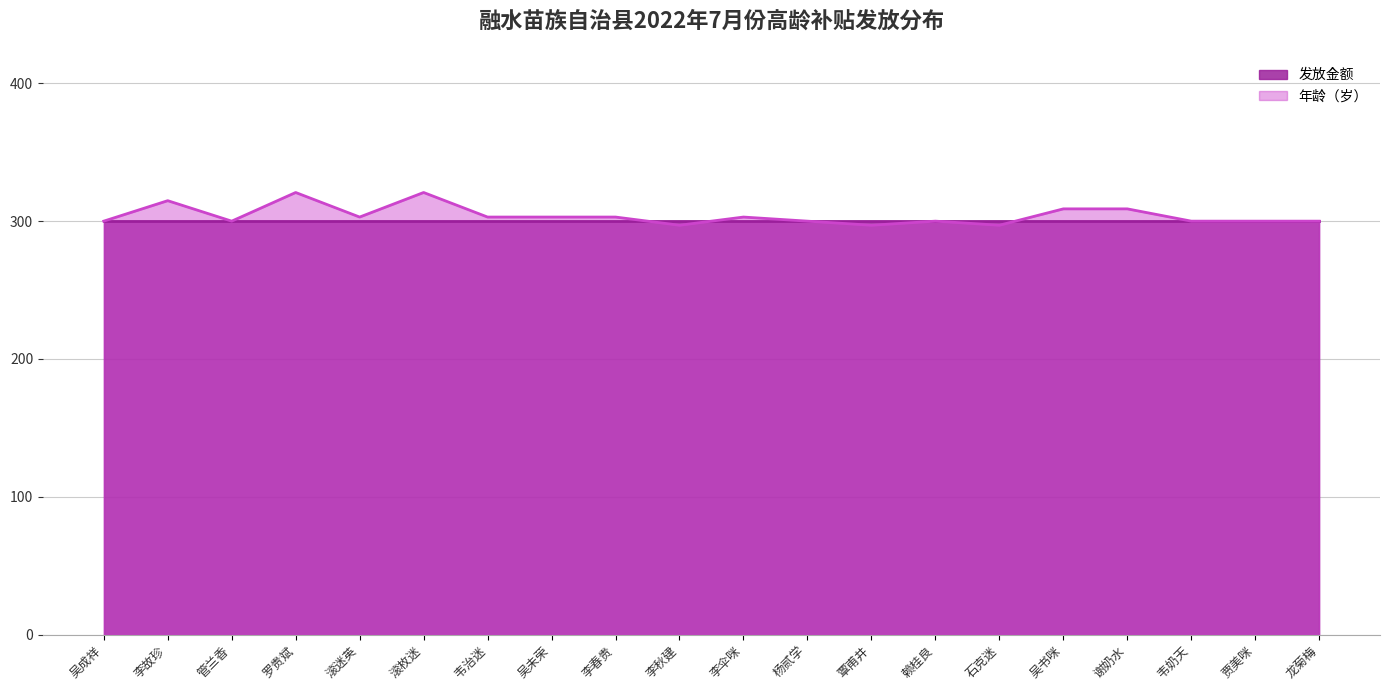

At which category does the data reach its first local peak?

李故珍